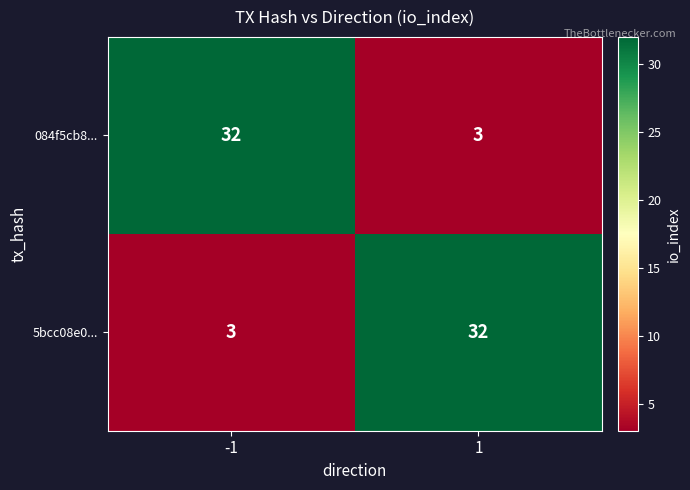

What is the difference between the 084f5cb8... values at 1 and -1?

29